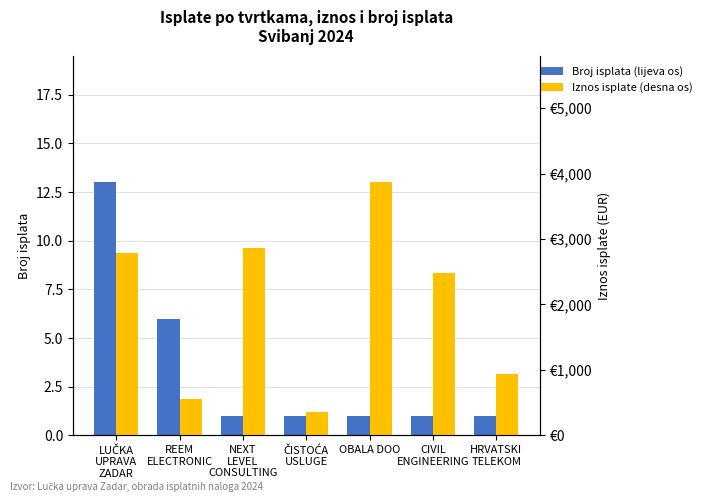

List the labels in order of Iznos isplate (desna os) value, smallest first.

ČISTOĆA
USLUGE, REEM
ELECTRONIC, HRVATSKI
TELEKOM, CIVIL
ENGINEERING, LUČKA
UPRAVA
ZADAR, NEXT
LEVEL
CONSULTING, OBALA DOO